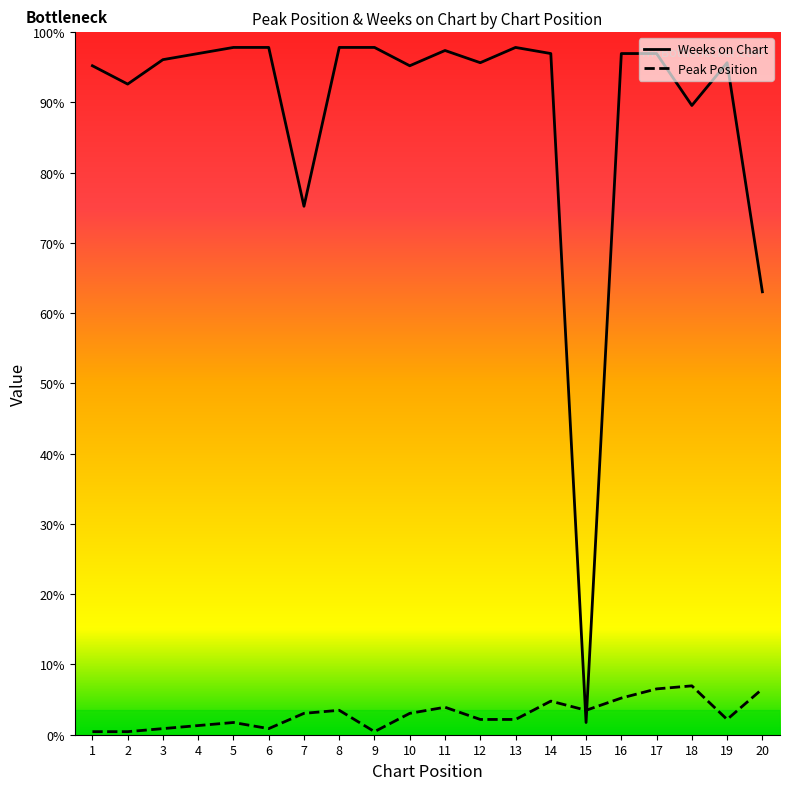

How many intersections are there between Weeks on Chart and Peak Position?

2